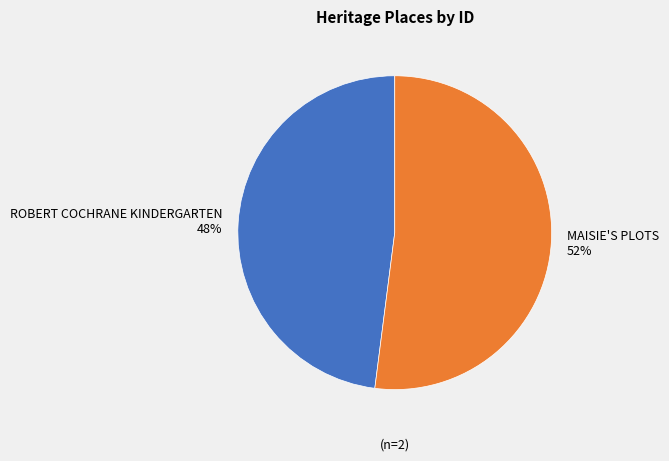

Which slice is the smallest?

ROBERT COCHRANE KINDERGARTEN